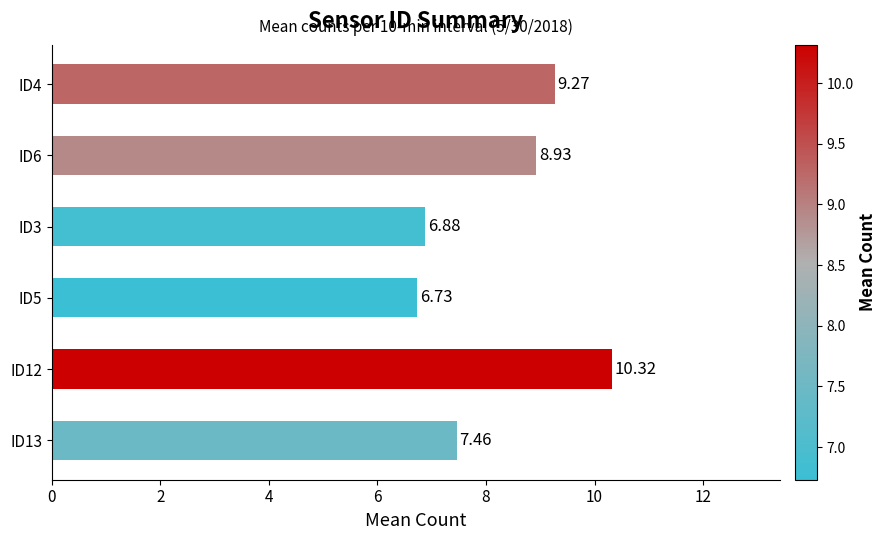

Count the number of data series in this chart.

1